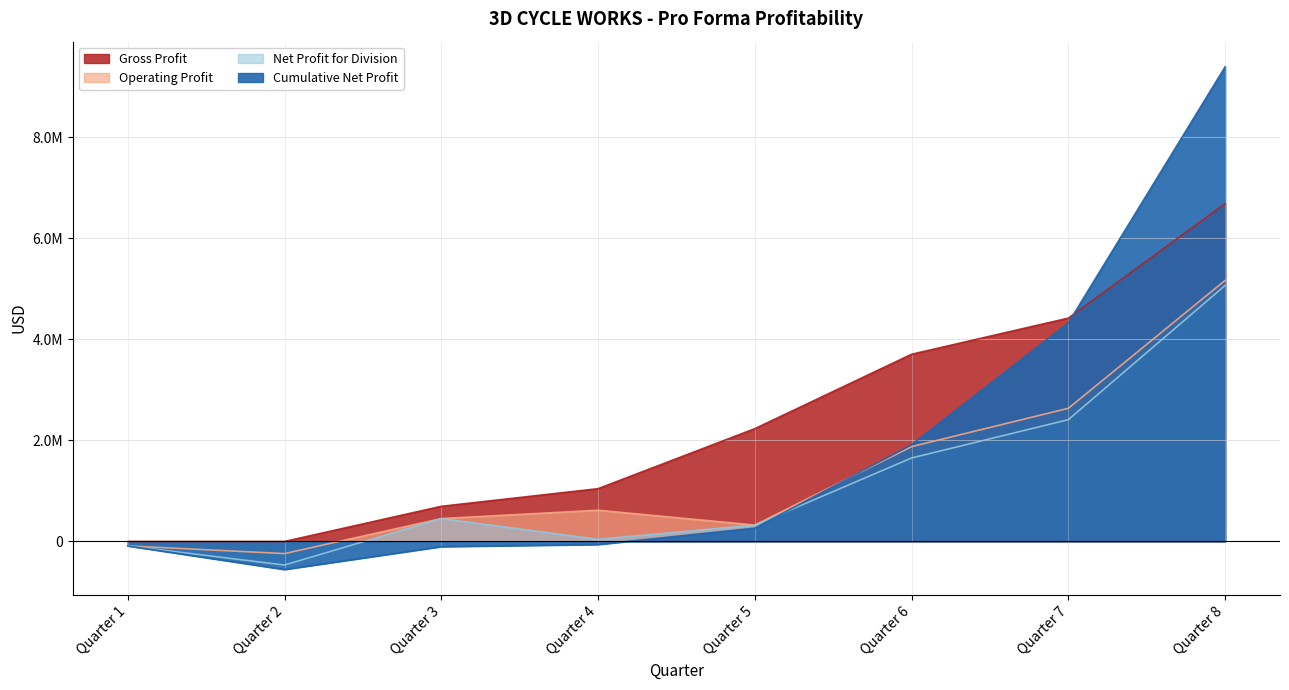

At which category does the chart reach its peak across all series?

Quarter 8